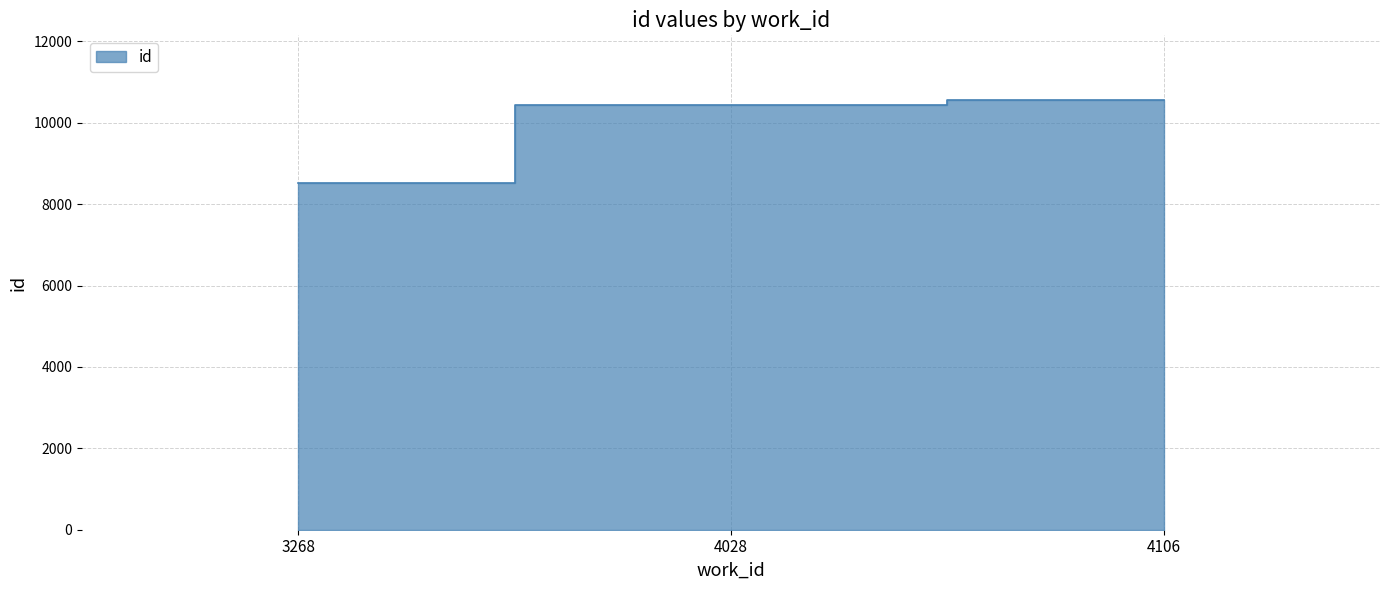

How many values are below 10433?

1